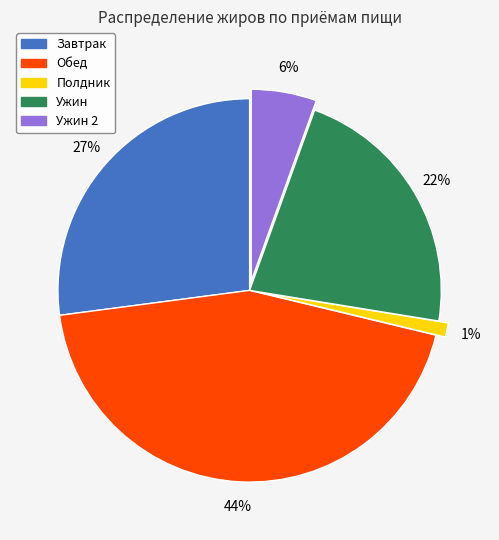

Does any single category account for the majority?

No